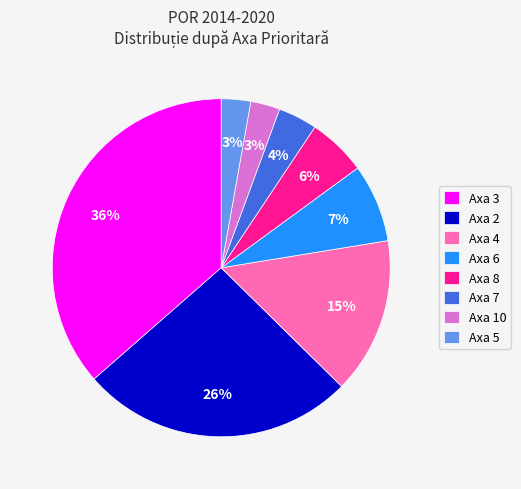

The Axa 3 slice represents 36% of the pie. True or false?

True